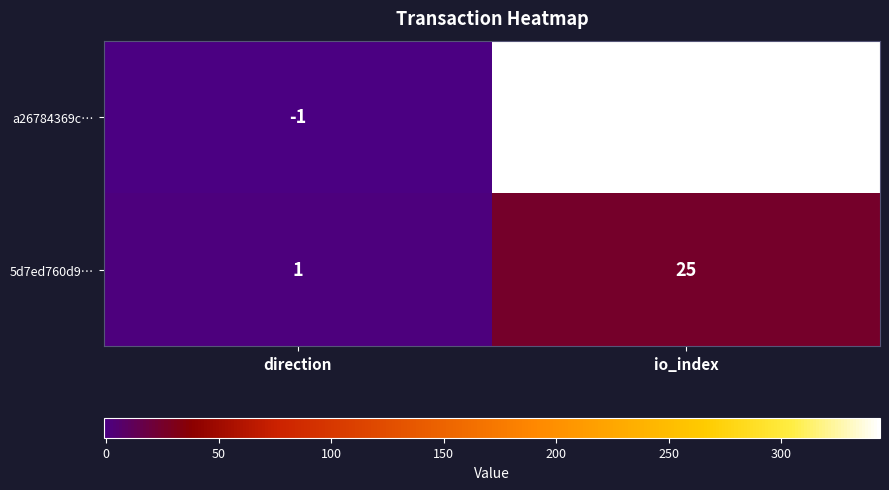

Which series changed the most between direction and io_index?

a26784369c…